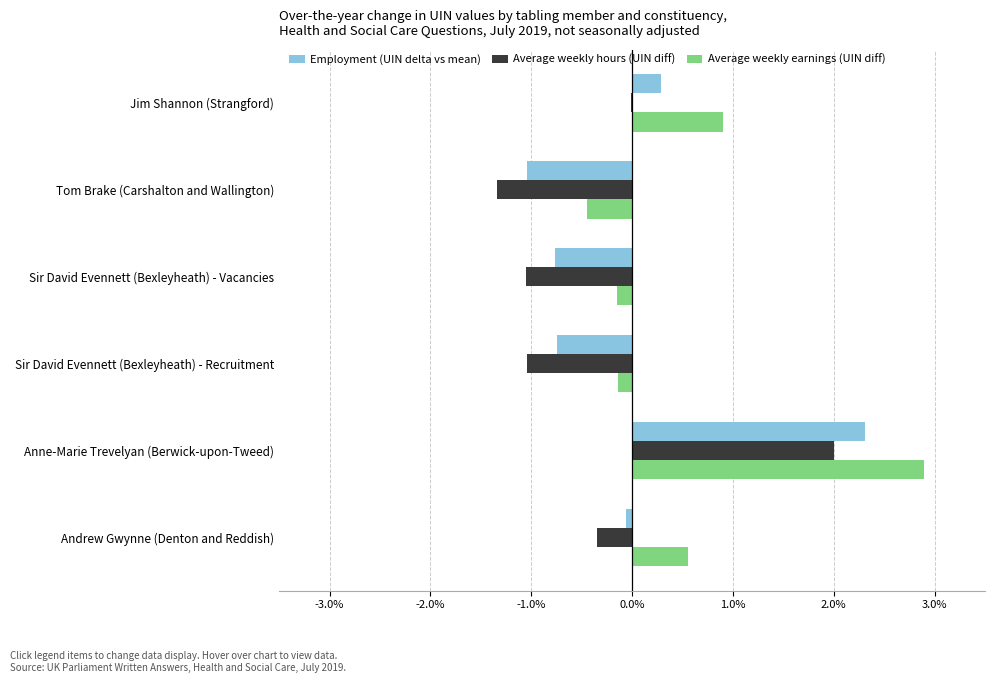

What is the total value across all series at Sir David Evennett (Bexleyheath) - Vacancies?

-2.0